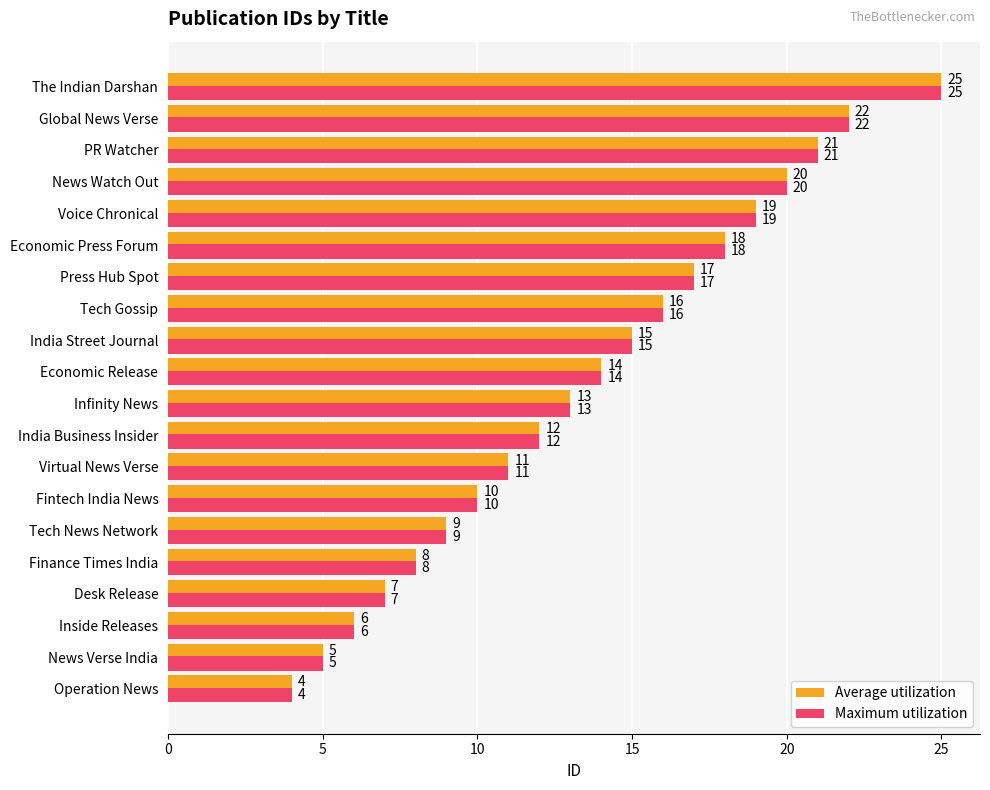

What is the difference between the second highest and second lowest values in the Maximum utilization series?

17